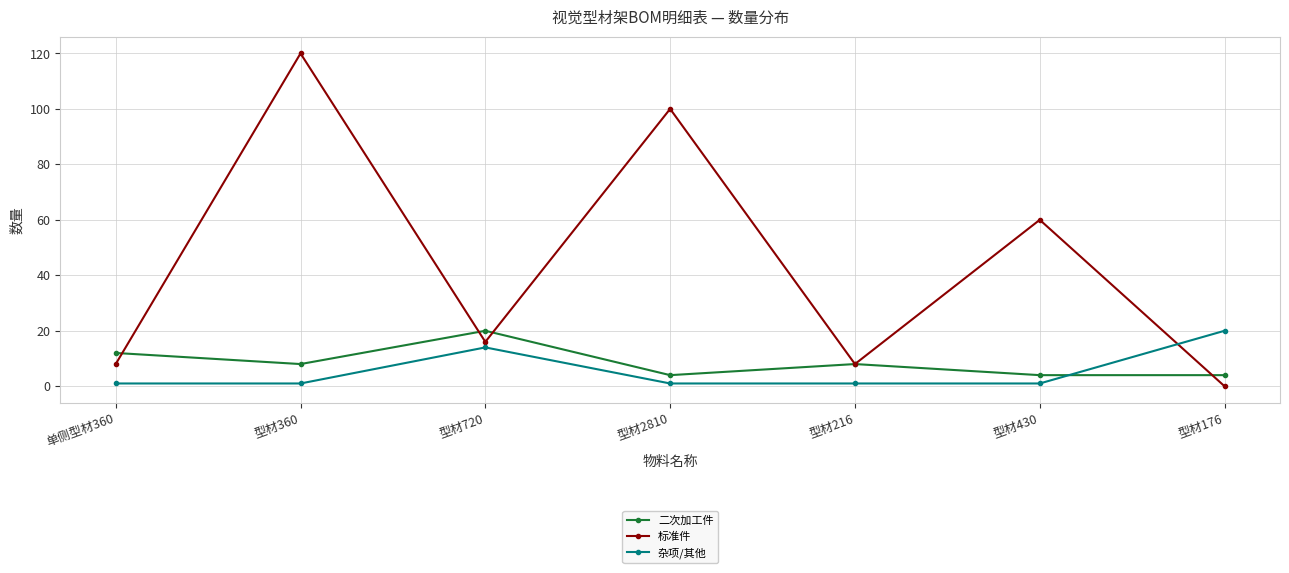

Which series has the widest spread of values?

标准件